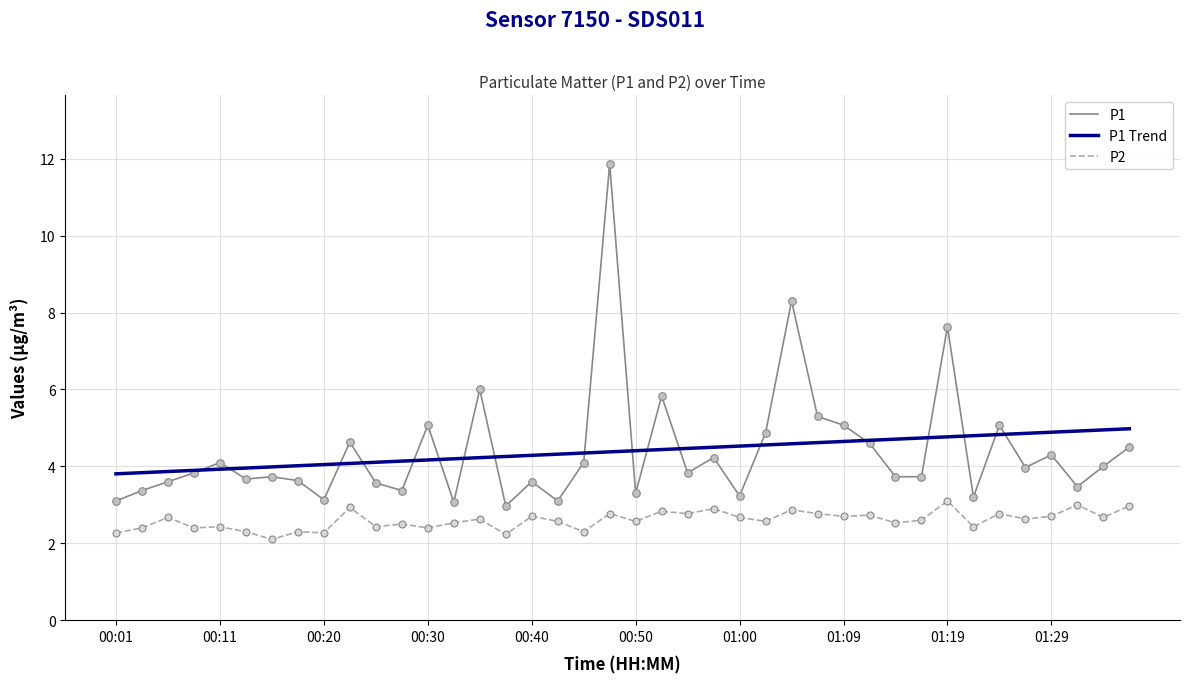

What is the greatest value displayed?

11.9